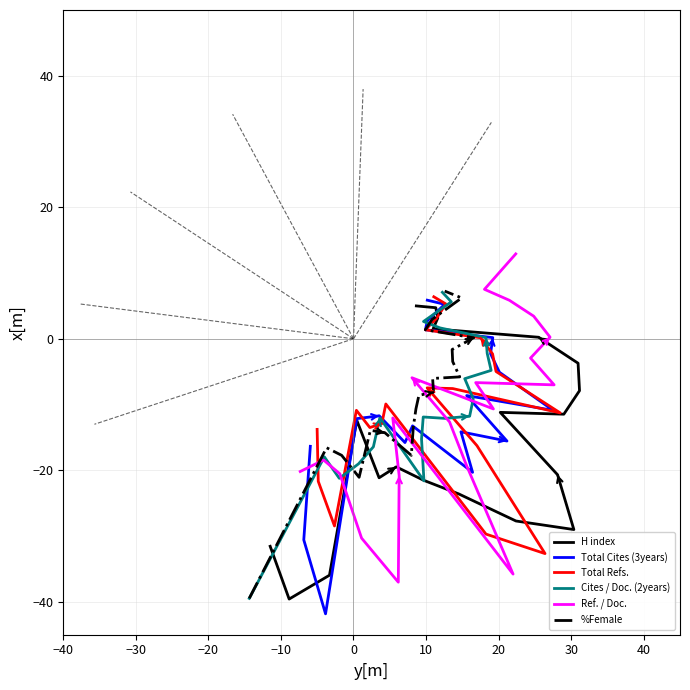

The value of H index at 12 is -16.3. True or false?

False